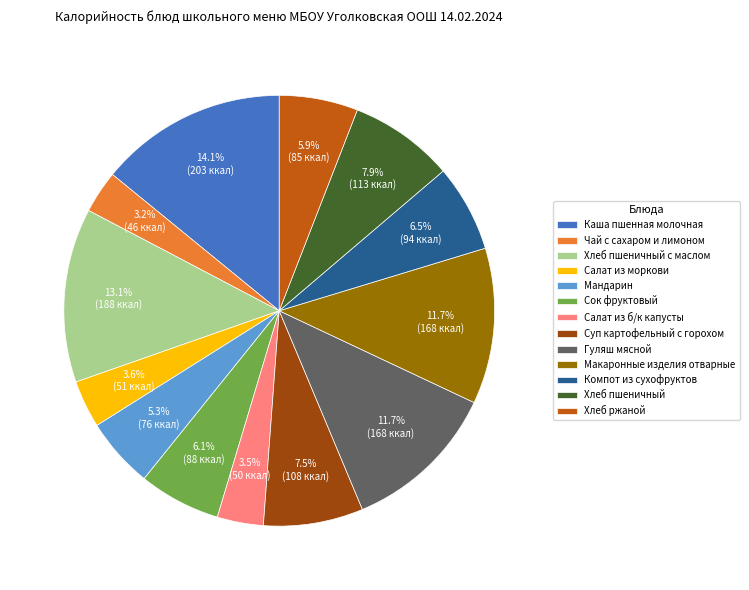

Which category has the biggest portion of the pie?

Каша пшенная молочная